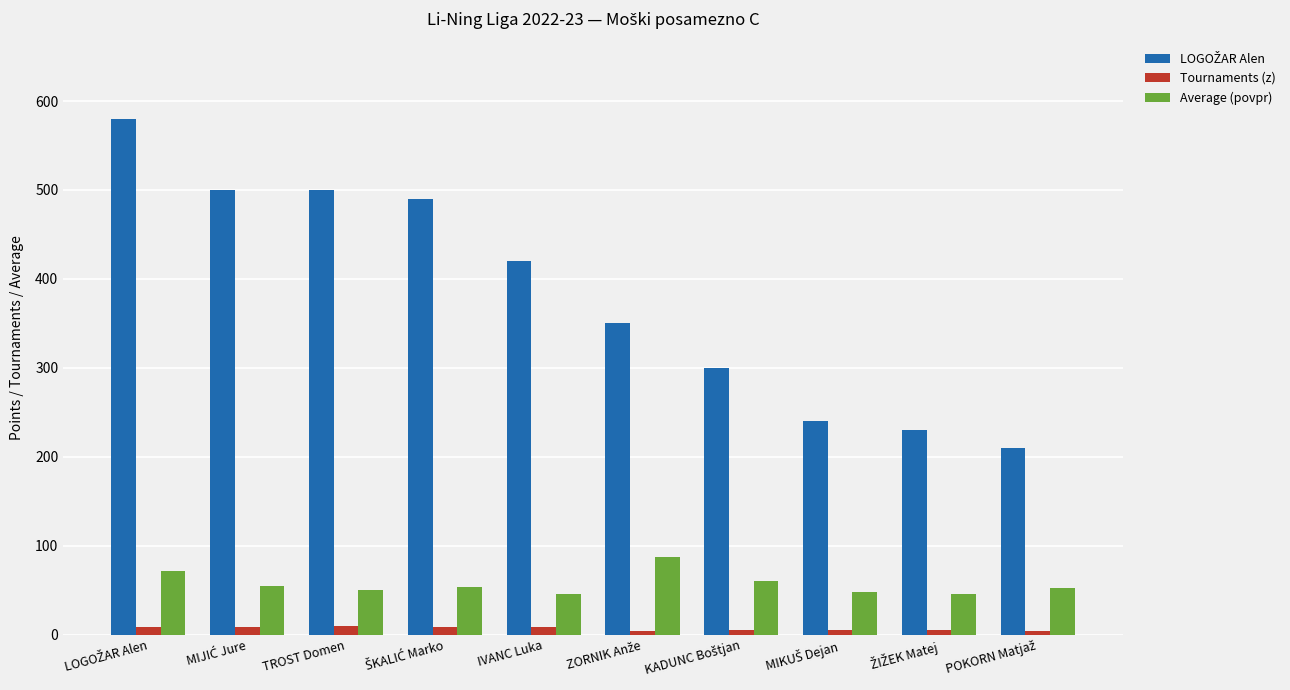

Does the chart contain stacked bars?

No